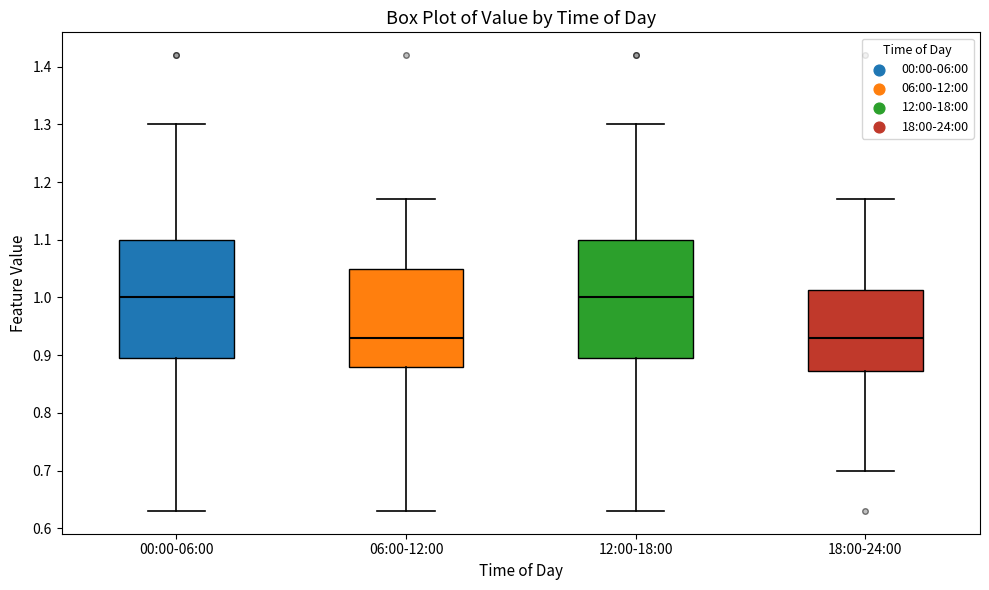

Reading left to right, read every box against the y-axis: the position of its median line, the range the box covers, and the ends of its whiskers. The values are not printed on the chart, so give them approximately, as read against the axis.

00:00-06:00: median 1.00, box 0.90 to 1.10, whiskers 0.63 to 1.30
06:00-12:00: median 0.93, box 0.88 to 1.05, whiskers 0.63 to 1.17
12:00-18:00: median 1.00, box 0.90 to 1.10, whiskers 0.63 to 1.30
18:00-24:00: median 0.93, box 0.87 to 1.01, whiskers 0.70 to 1.17